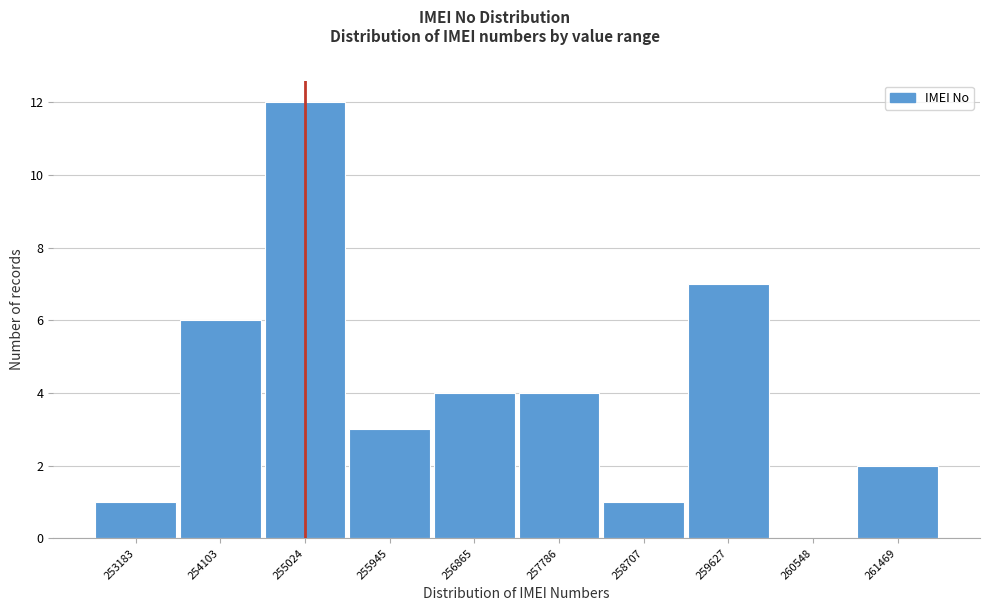

Reading left to right, transcribe all the data shown in this chart.

253183=1	254103=6	255024=12	255945=3	256865=4	257786=4	258707=1	259627=7	260548=0	261469=2